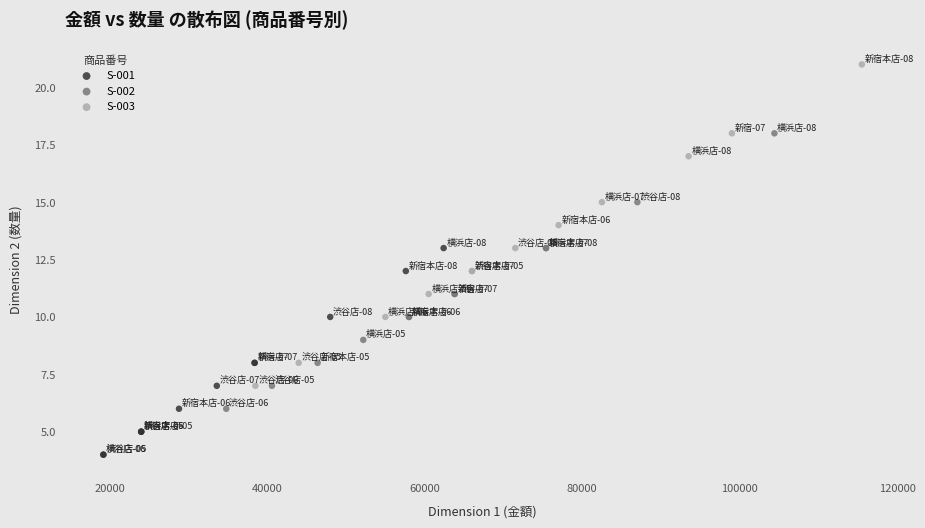

What are all the series names shown in the legend?

S-001, S-002, S-003